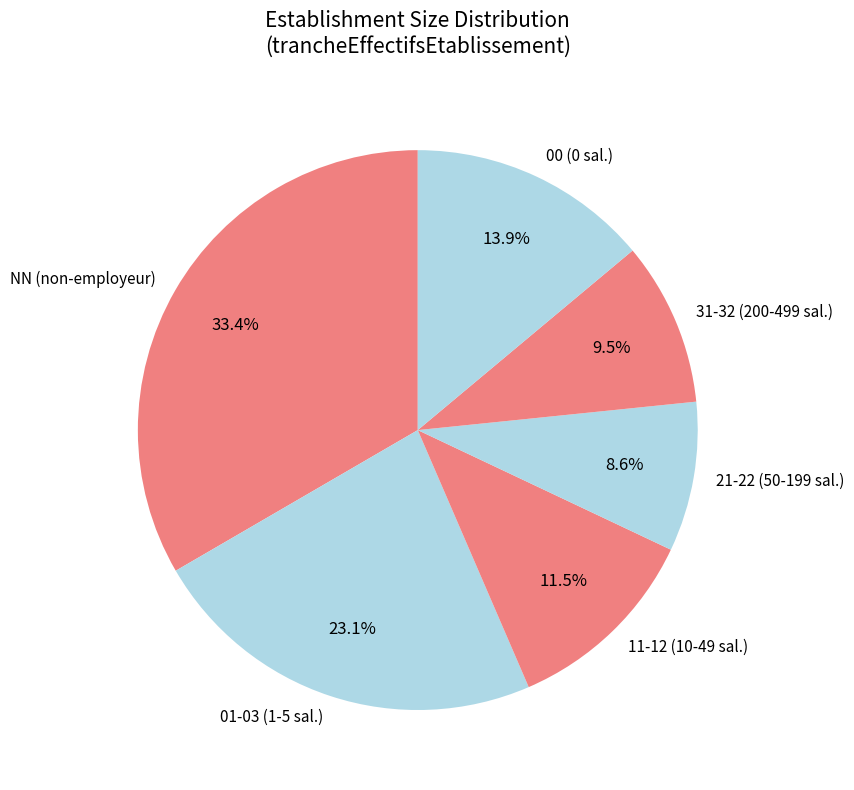

Which category has the smallest portion of the pie?

21-22 (50-199 sal.)